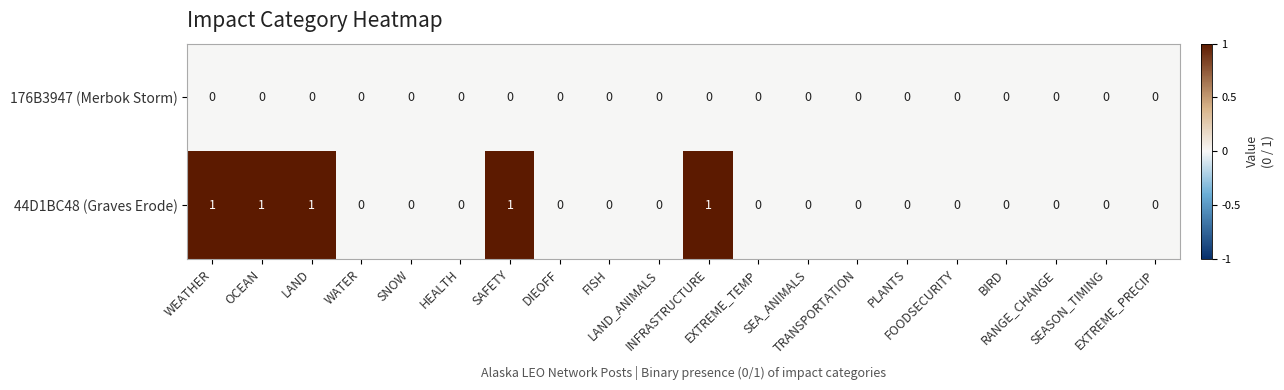

Which series has the largest total across all categories?

44D1BC48 (Graves Erode)